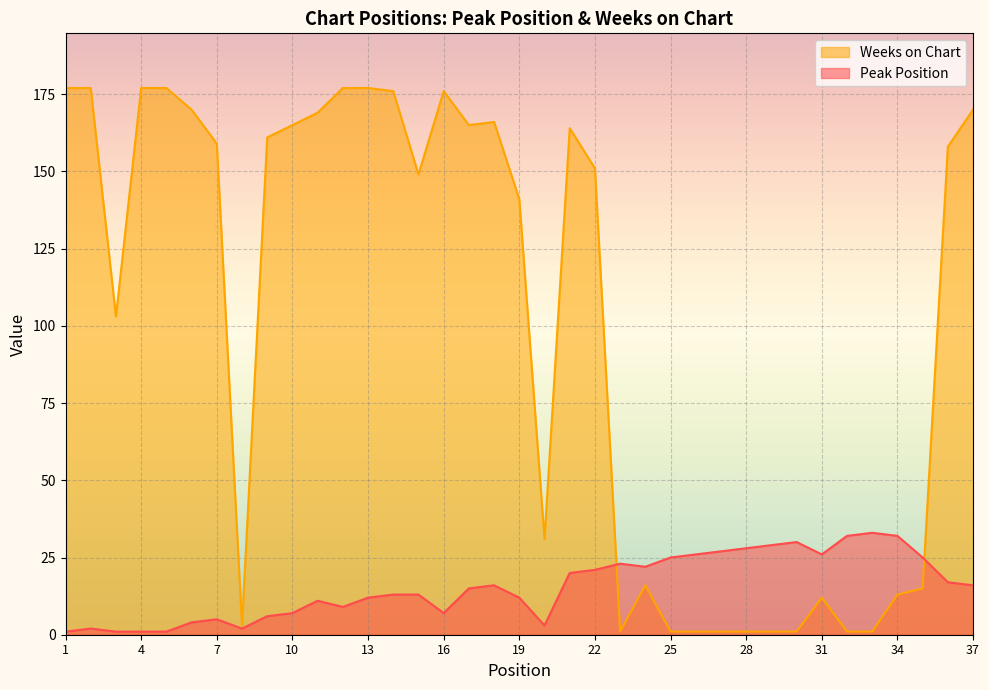

How many lines are shown in the chart?

2